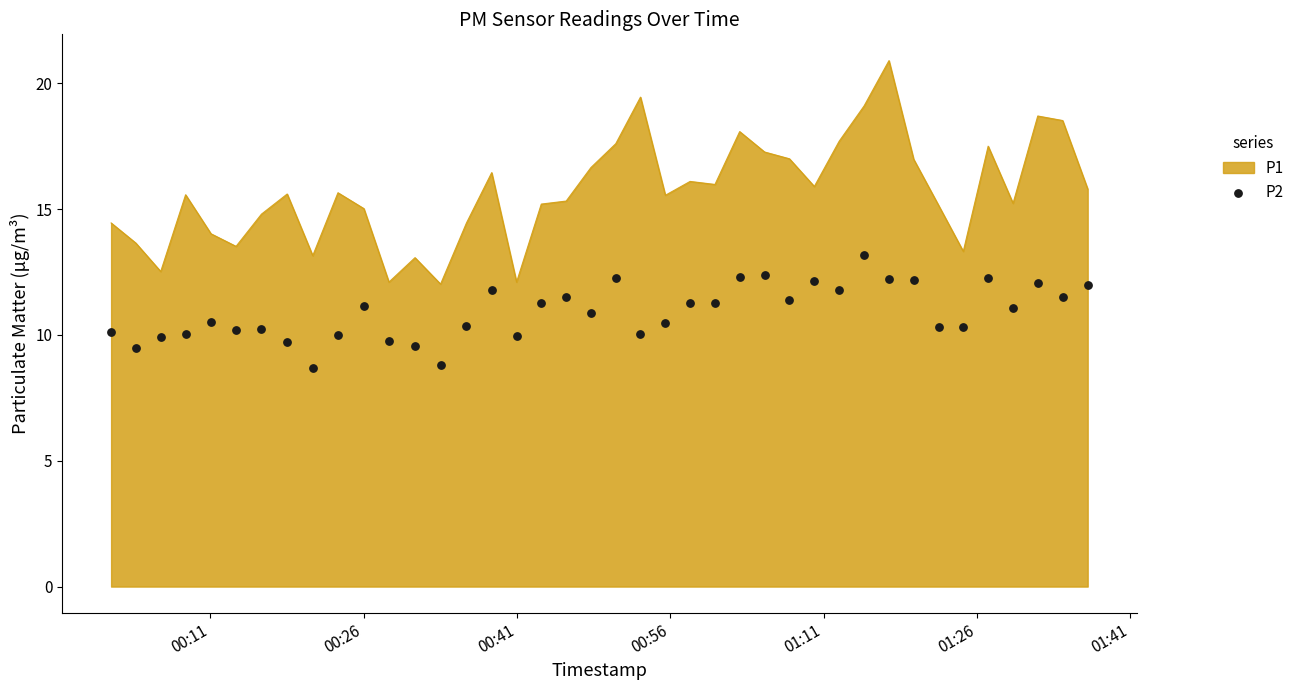

What is the minimum value for P1?

12.0